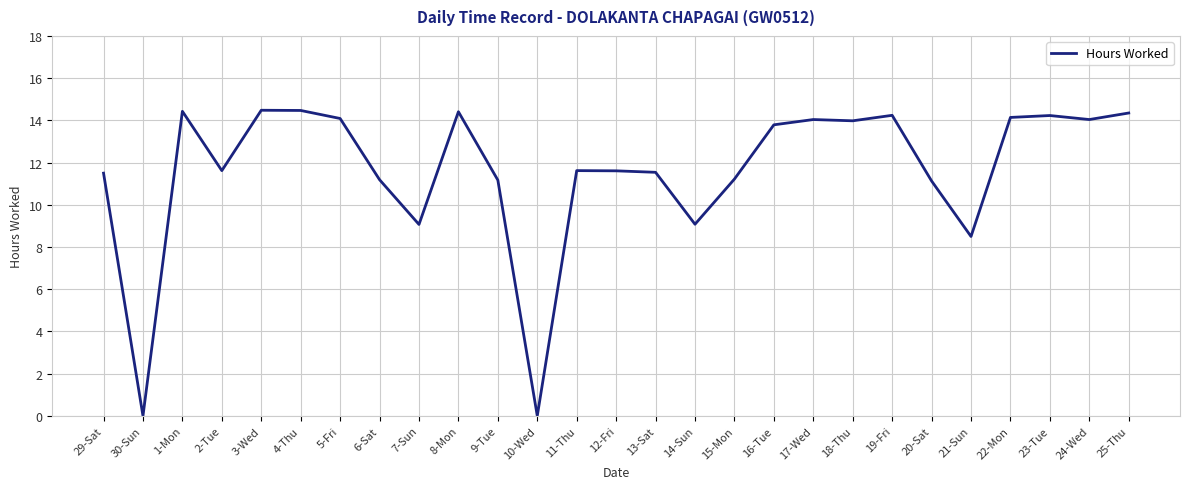

Approximately how many times larger is the value at 13-Sat compared to 12-Fri?

1.0